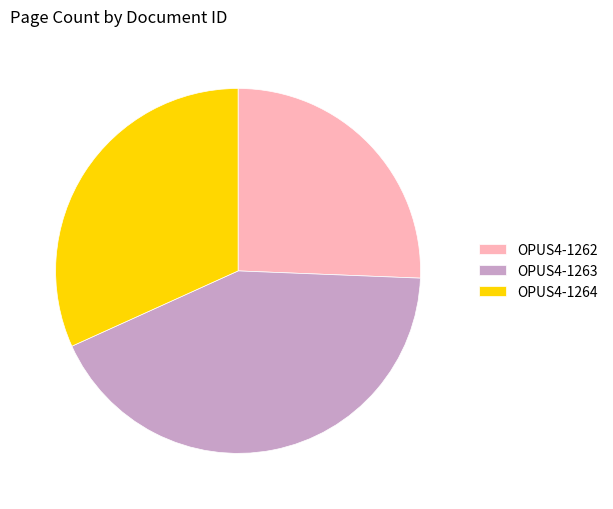

True or false: OPUS4-1263 accounts for 35% of the total.

False